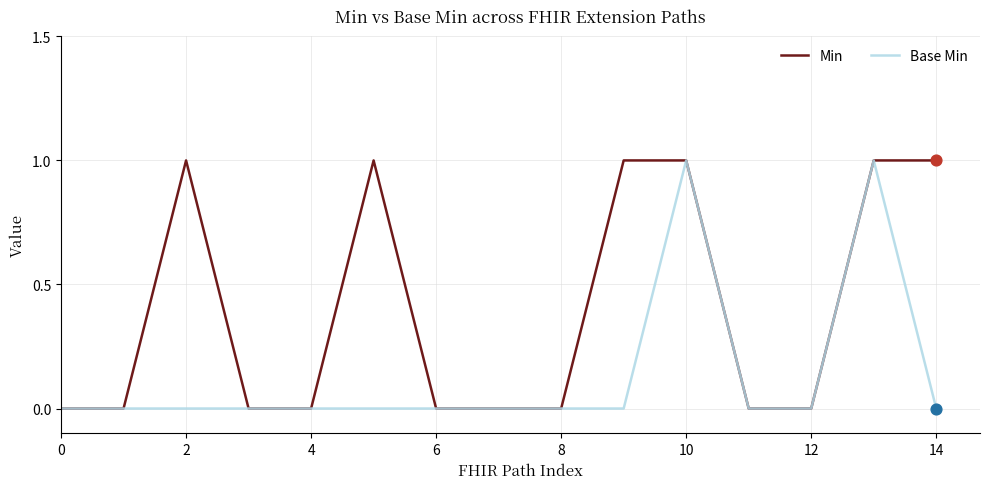

Which series has the largest total across all categories?

Min